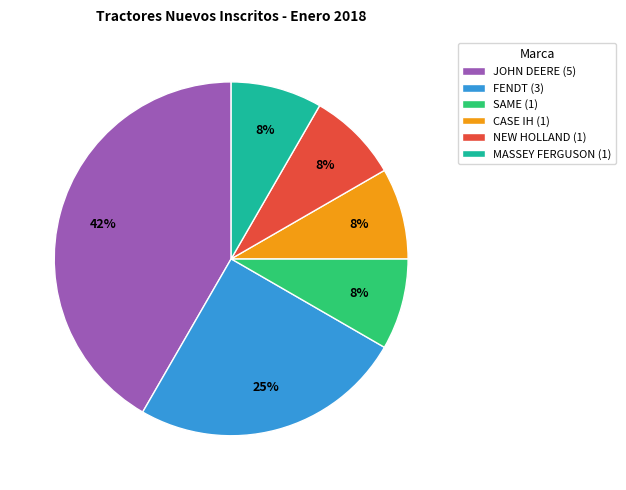

What percentage is the CASE IH slice, to the nearest percent?

8%